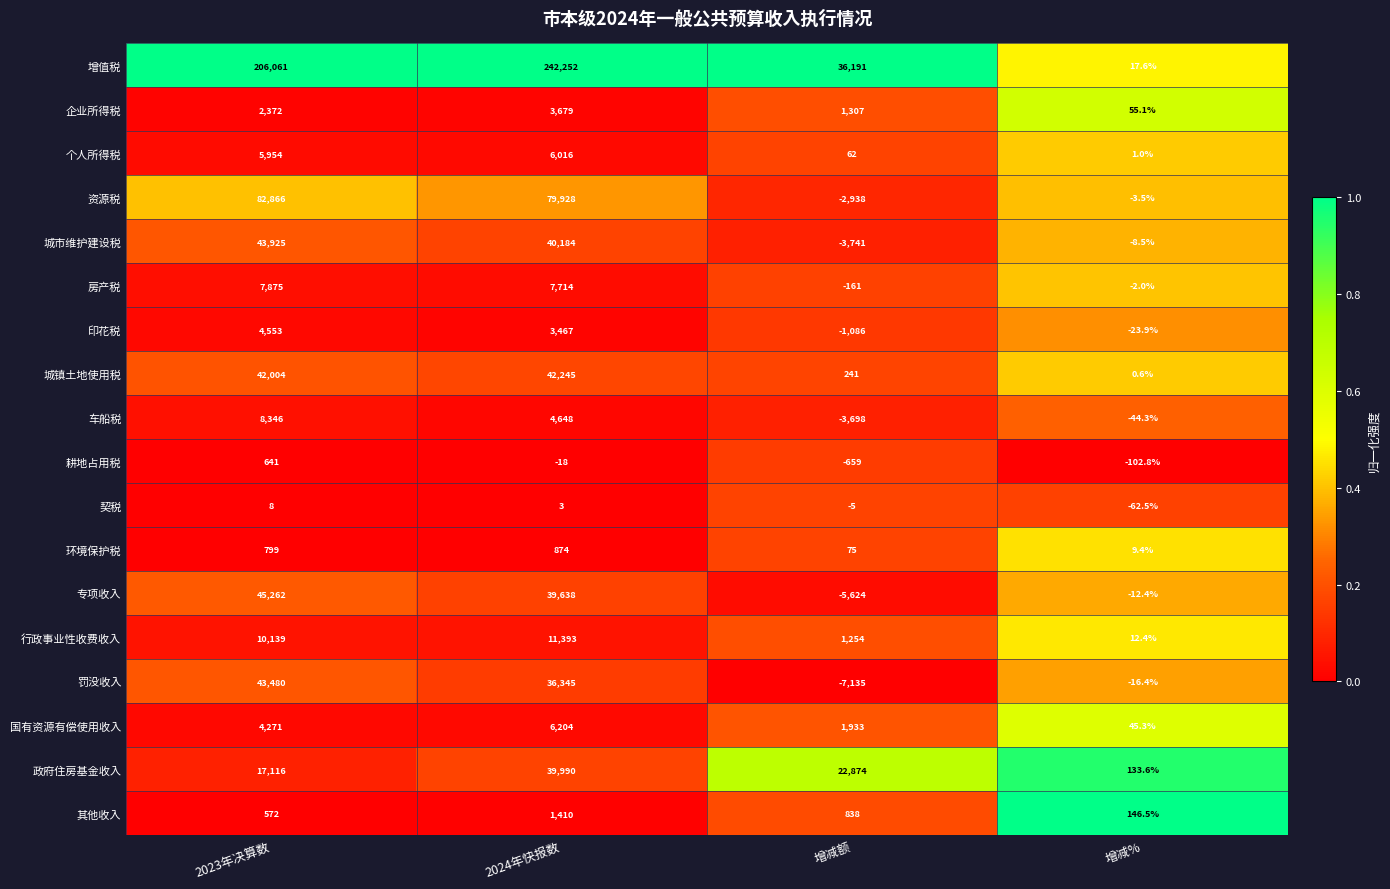

At which category does the chart reach its peak across all series?

2024年快报数